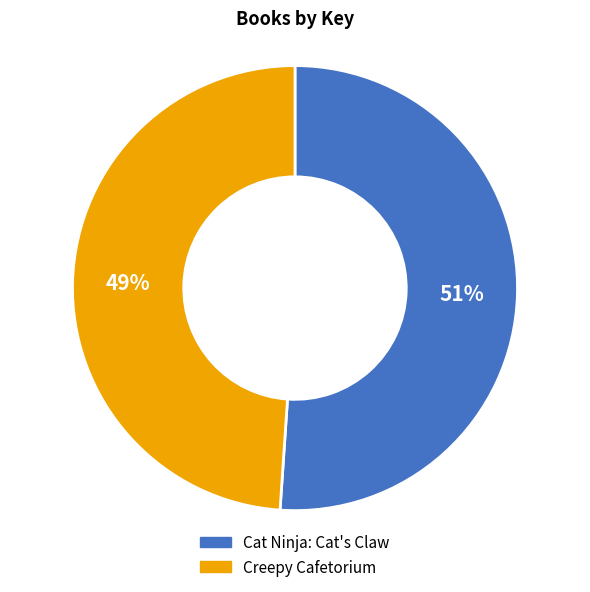

What percentage is the Cat Ninja: Cat's Claw slice, to the nearest percent?

51%